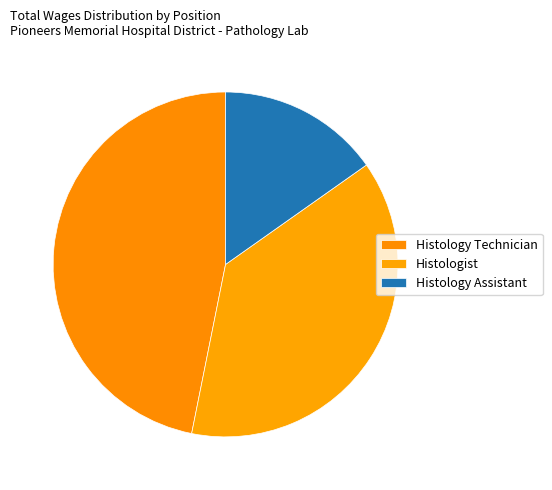

To the nearest percent, what is the difference between the largest and smallest slice percentages?

32%